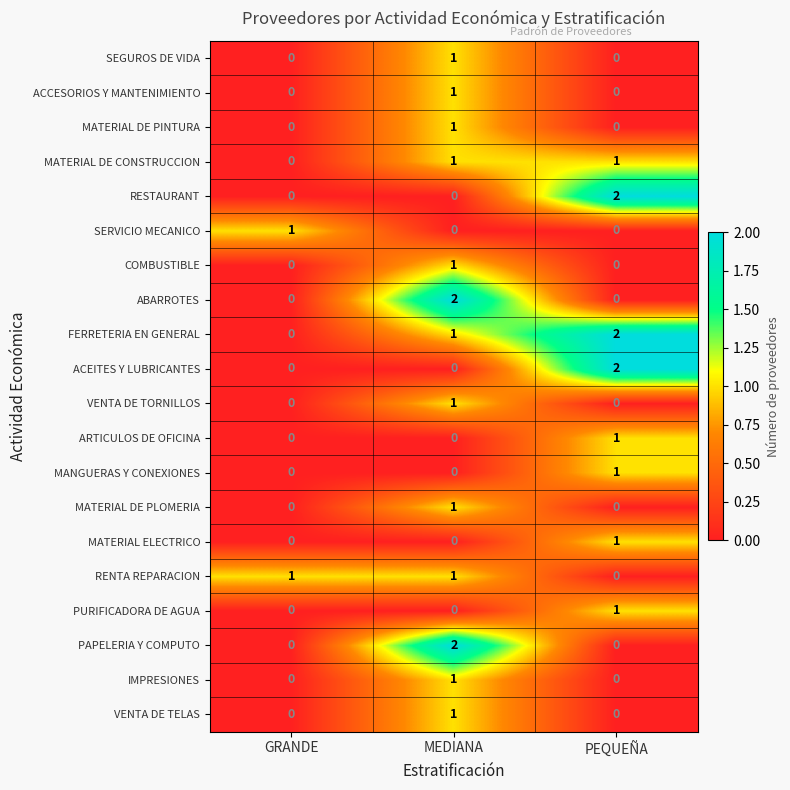

True or false: FERRETERIA EN GENERAL has a value of 2 at PEQUEÑA.

True